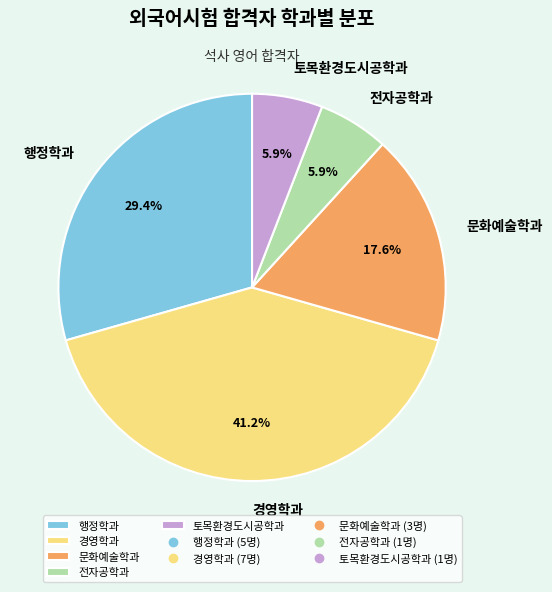

What percentage is the 토목환경도시공학과 slice, to the nearest percent?

6%